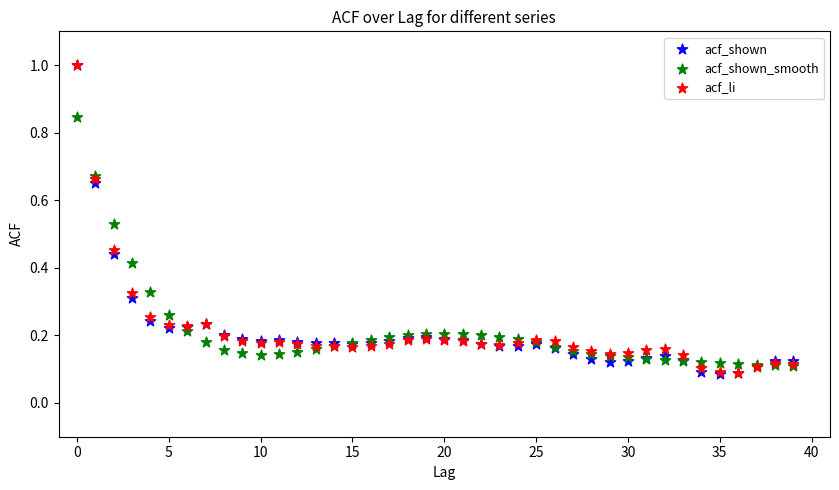

What are all the series names shown in the legend?

acf_shown, acf_shown_smooth, acf_li